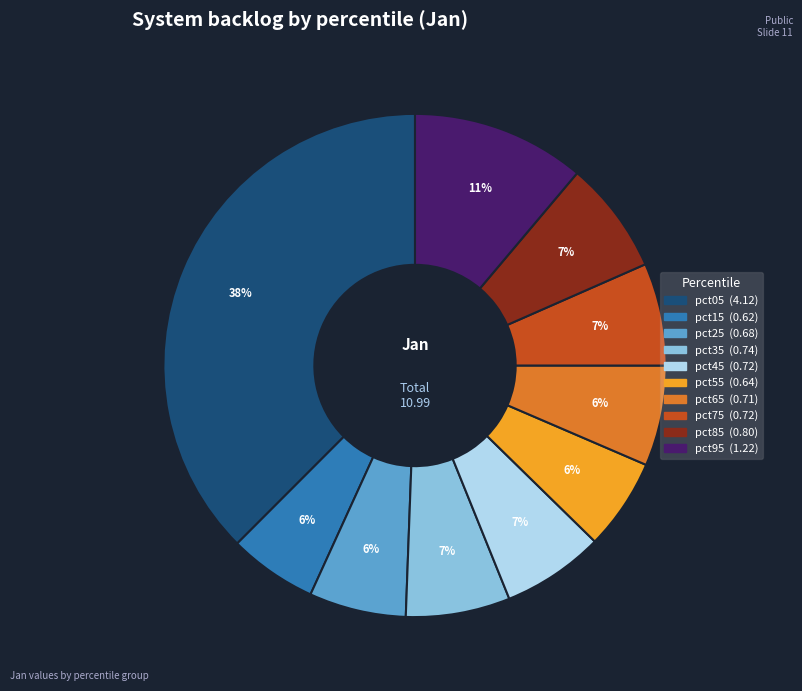

How many segments does this pie chart have?

10